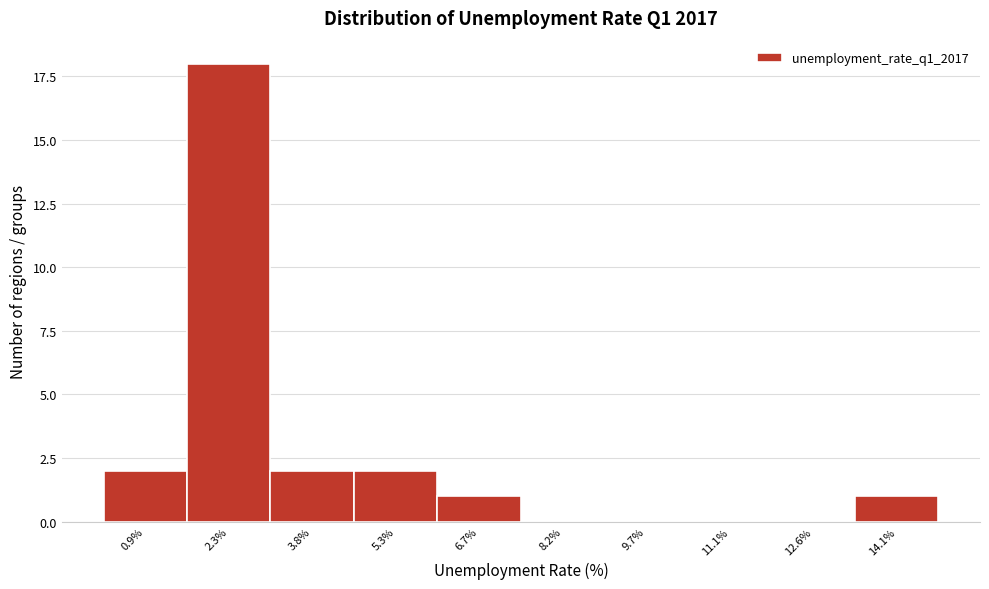

Reading right to left, extract all data points from this chart.

14.1%=1	12.6%=0	11.1%=0	9.7%=0	8.2%=0	6.7%=1	5.3%=2	3.8%=2	2.3%=18	0.9%=2